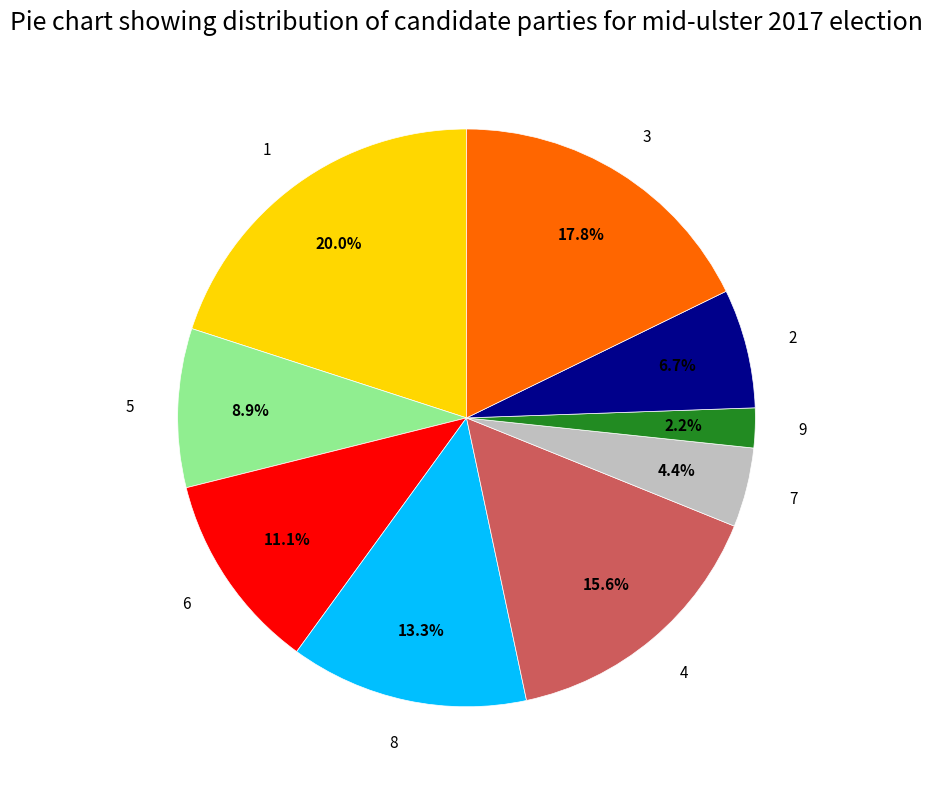

Does 2 represent more than half of the total?

No